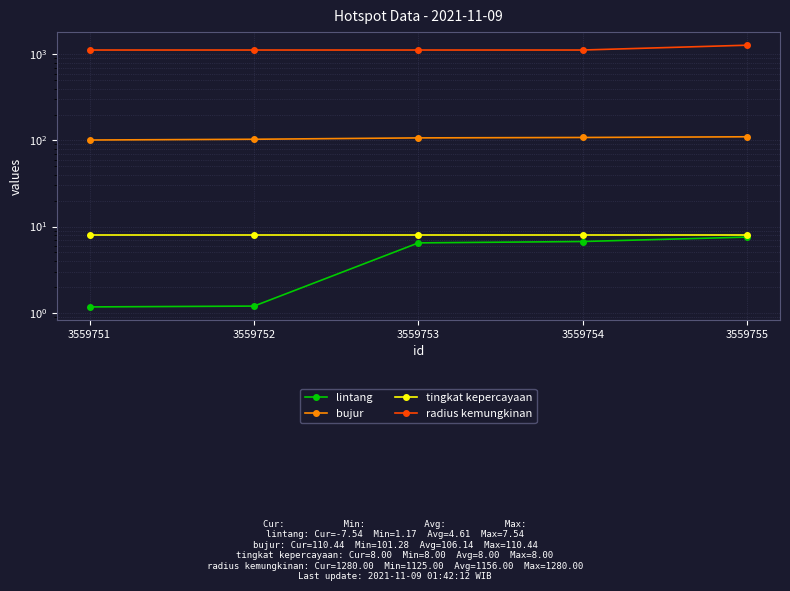

At which label is lintang closest to 4?

3559753